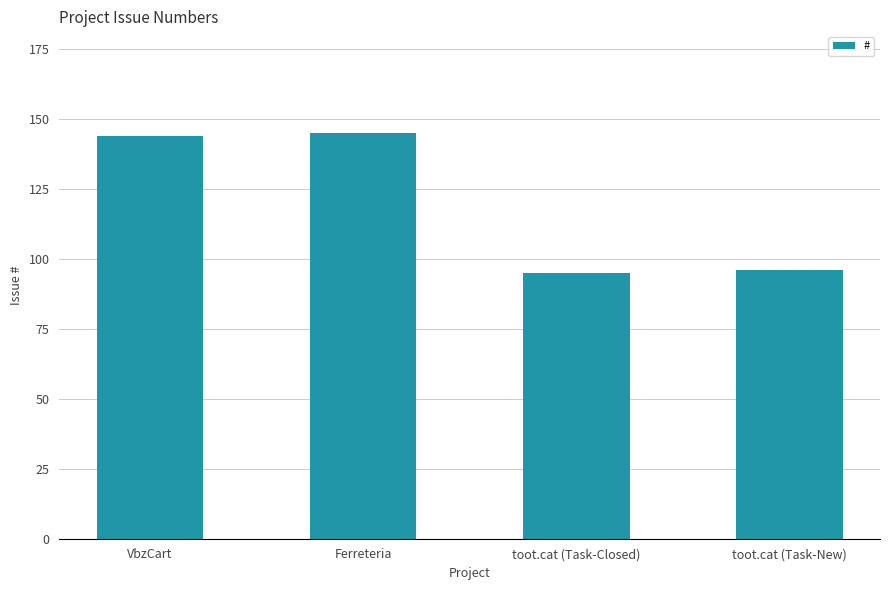

Read the value at VbzCart.

144